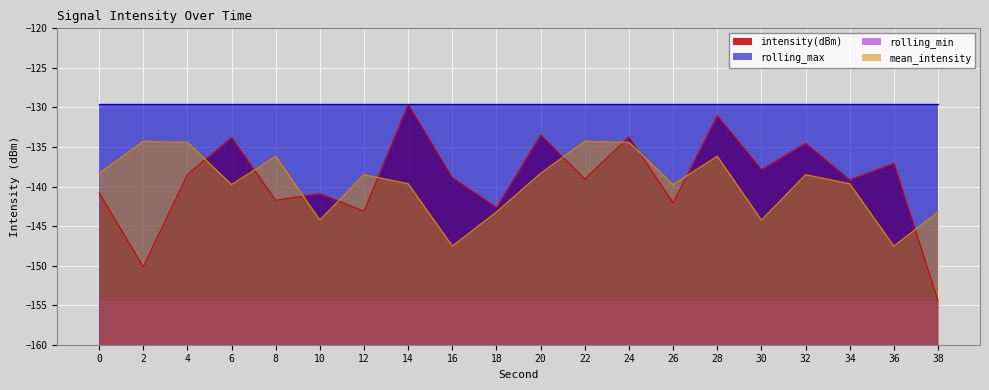

How many times do mean_intensity and intensity(dBm) cross each other?

10